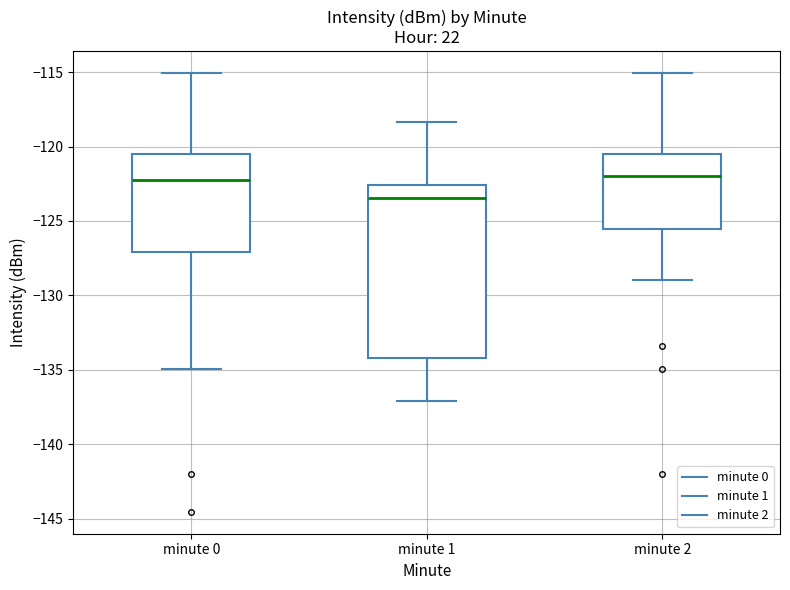

Which box is the tallest, from its lower edge to its upper edge?

minute 1